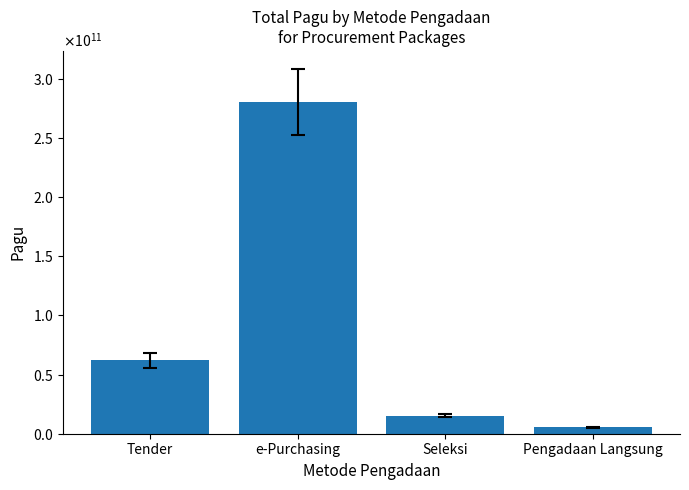

Is it true that the value at Pengadaan Langsung is 8367536663?

False